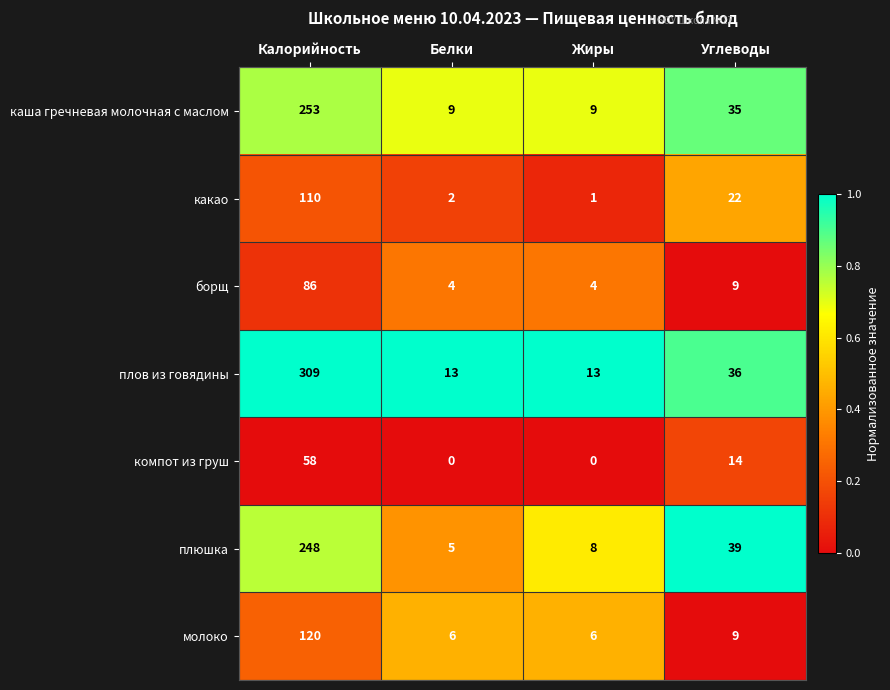

What is the difference between the плов из говядины values at Калорийность and Жиры?

296